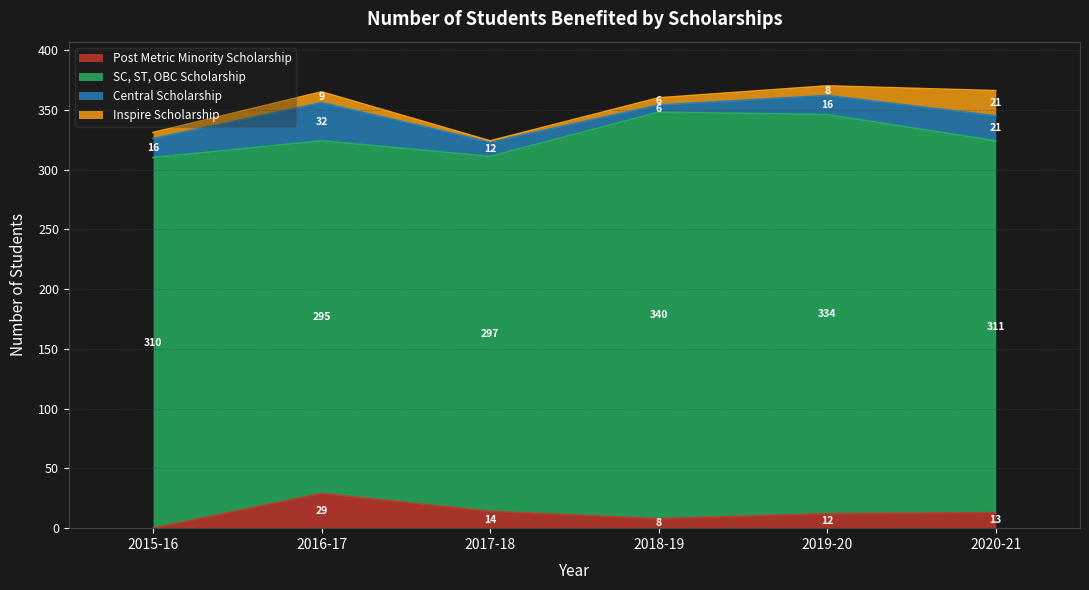

Reading right to left, list all the values displayed in this chart.

Post Metric Minority Scholarship: 2020-21=13	2019-20=12	2018-19=8	2017-18=14	2016-17=29	2015-16=0
SC, ST, OBC Scholarship: 2020-21=311	2019-20=334	2018-19=340	2017-18=297	2016-17=295	2015-16=310
Central Scholarship: 2020-21=21	2019-20=16	2018-19=6	2017-18=12	2016-17=32	2015-16=16
Inspire Scholarship: 2020-21=21	2019-20=8	2018-19=6	2017-18=1	2016-17=9	2015-16=5